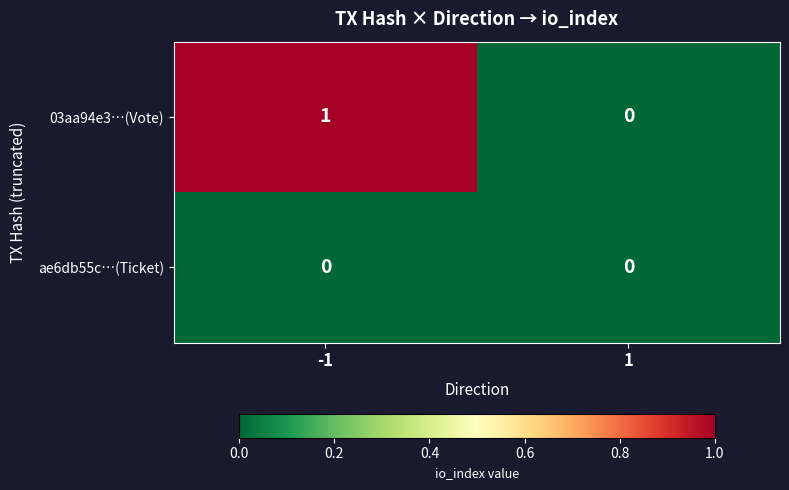

Which category has the highest value across all series?

-1